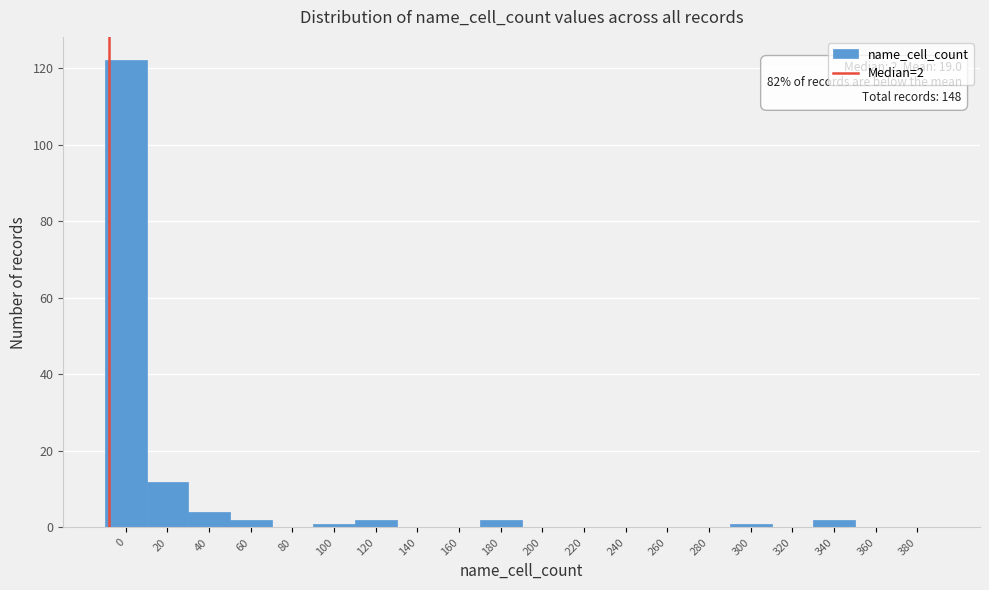

Reading right to left, what are all the values shown in this chart?

380=0	360=0	340=2	320=0	300=1	280=0	260=0	240=0	220=0	200=0	180=2	160=0	140=0	120=2	100=1	80=0	60=2	40=4	20=12	0=122